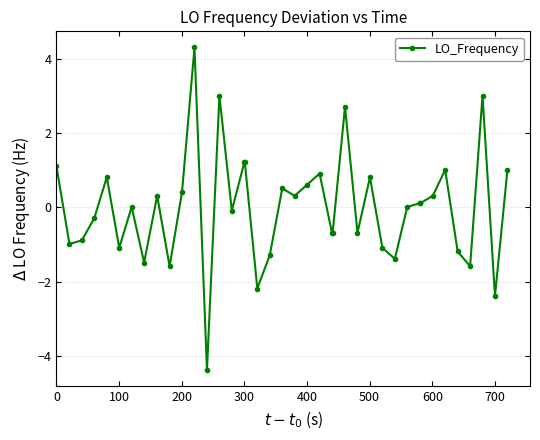

What is the difference between the second highest and minimum values?

7.4